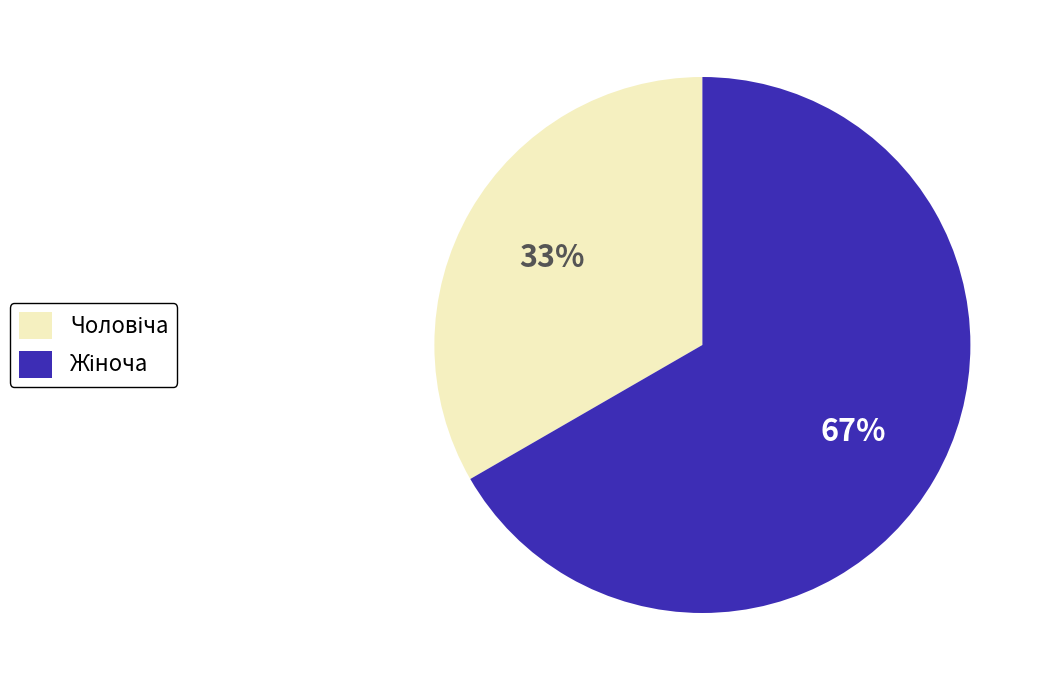

Does any single category account for the majority?

Yes